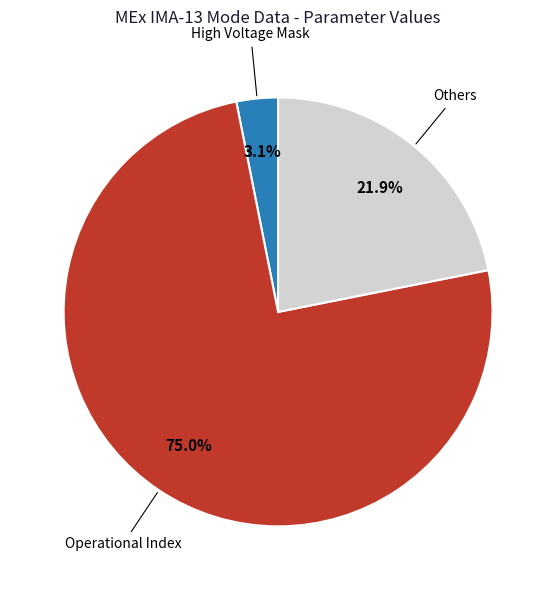

What percentage is NOT represented by Operational Index?

25.0%